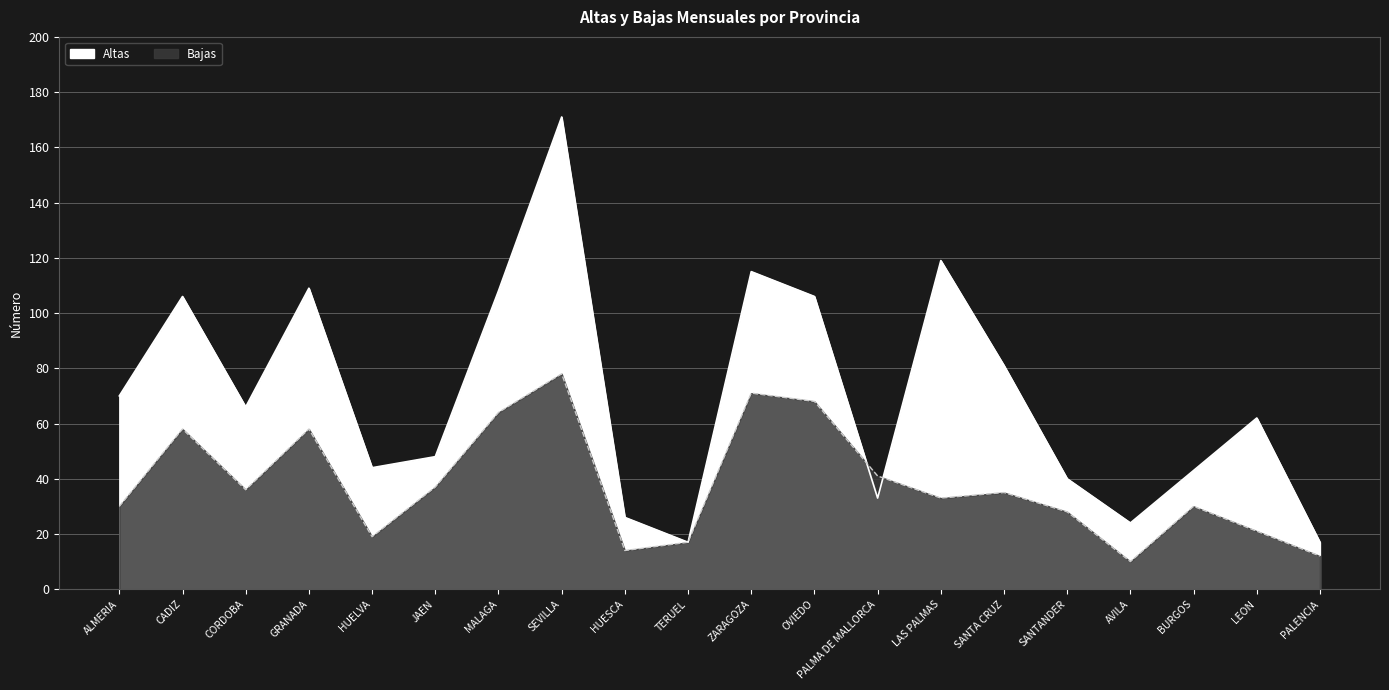

At which label is Altas closest to 94?

CADIZ